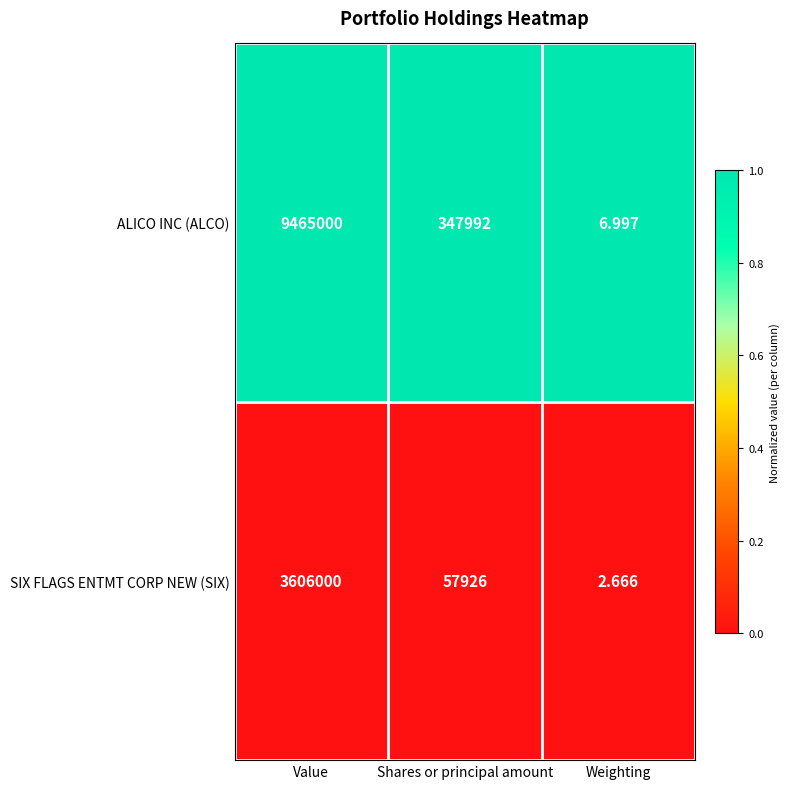

Which series has the widest spread of values?

ALICO INC (ALCO)